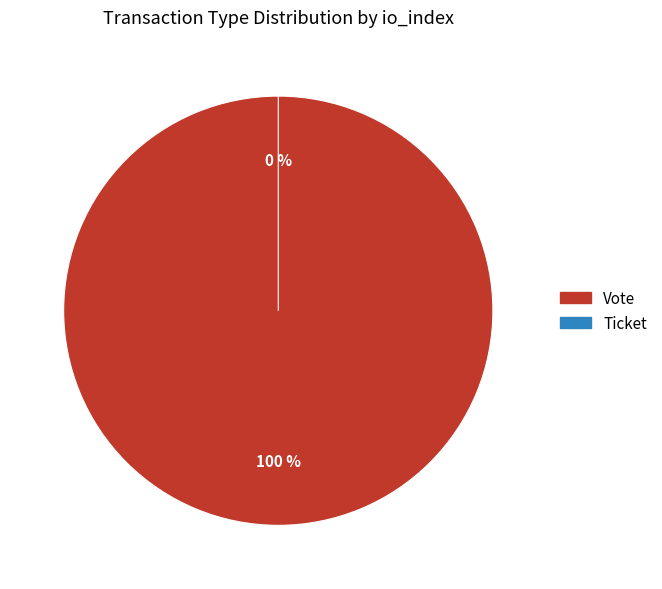

Which slice represents more than half of the pie?

Vote